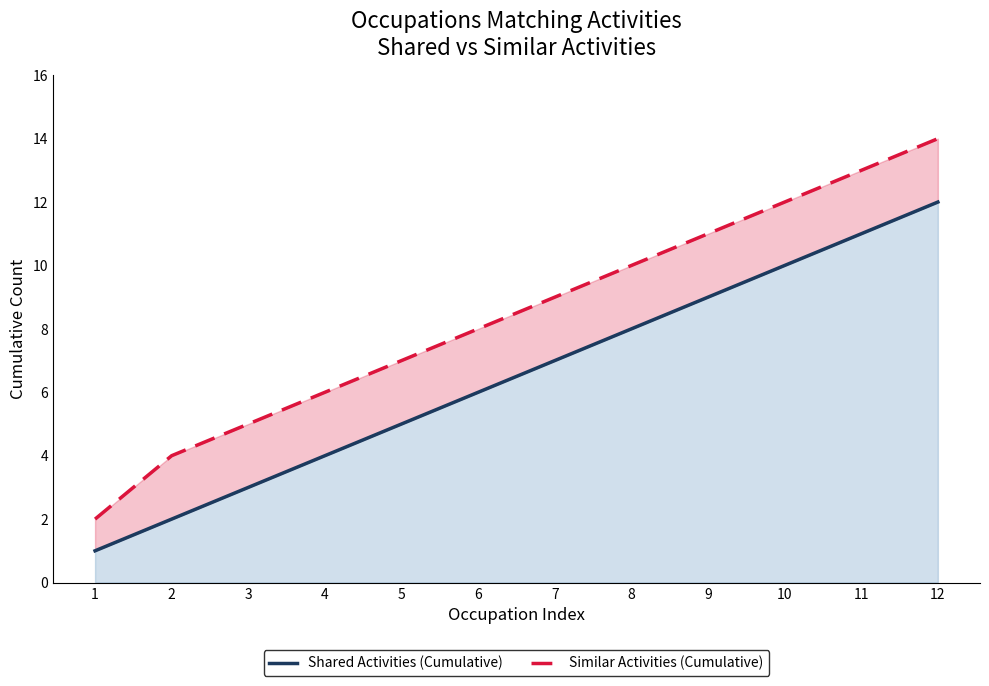

List the series in order of their peak value, lowest first.

Shared Activities (Cumulative), Similar Activities (Cumulative)